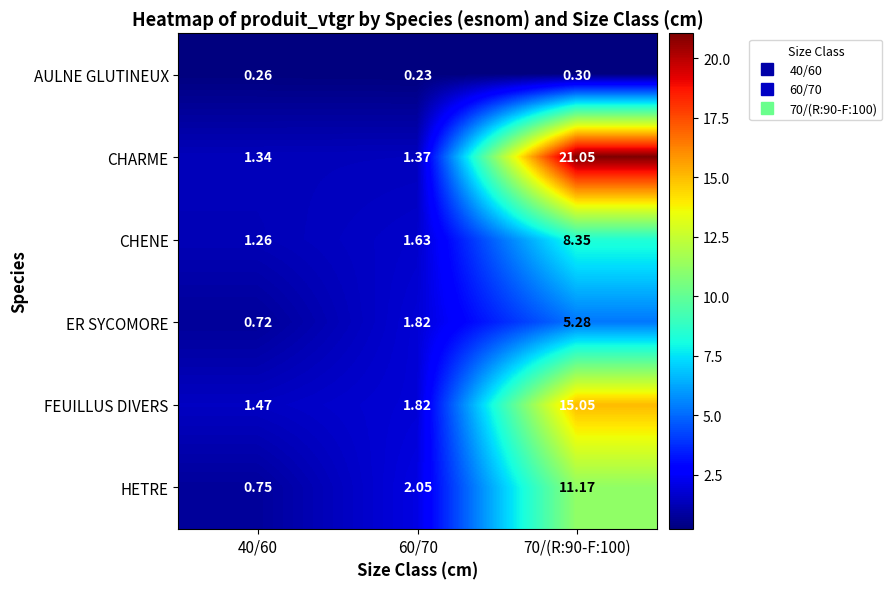

Which series has the largest total across all categories?

CHARME